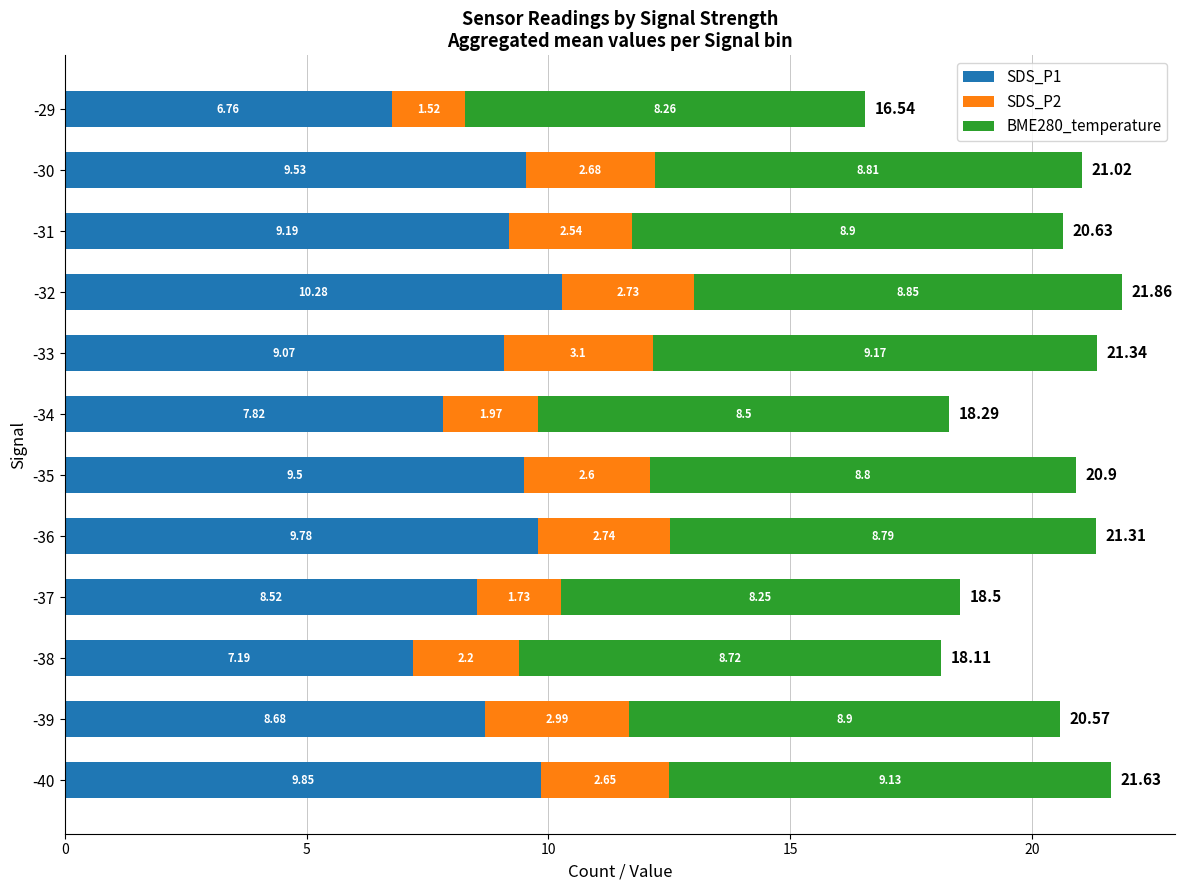

What is the total value across all series at -29?

16.5